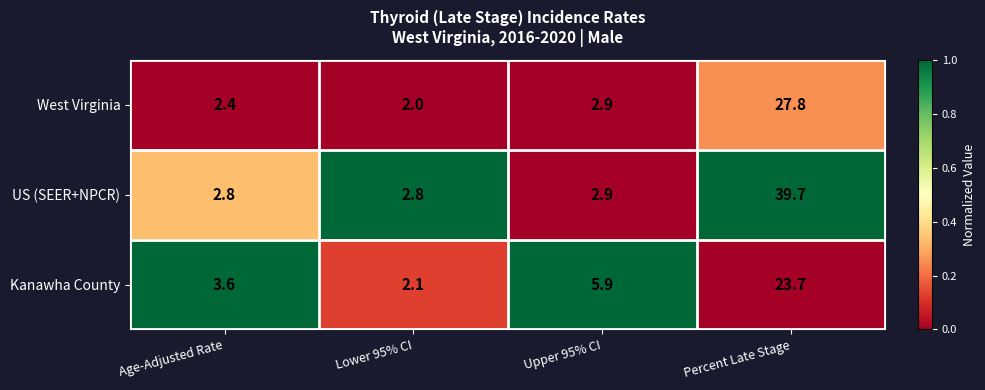

Which series has the largest range (max minus min)?

US (SEER+NPCR)